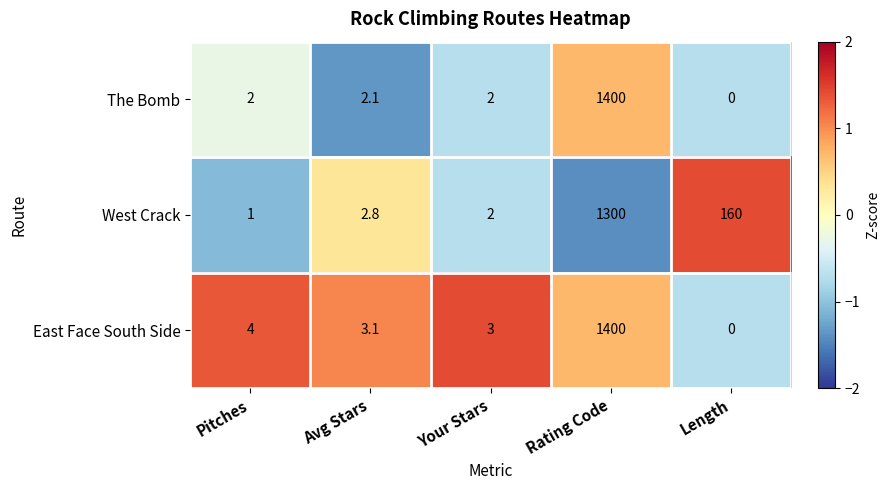

What is the sum of the East Face South Side values at Your Stars and Rating Code?

1403.0